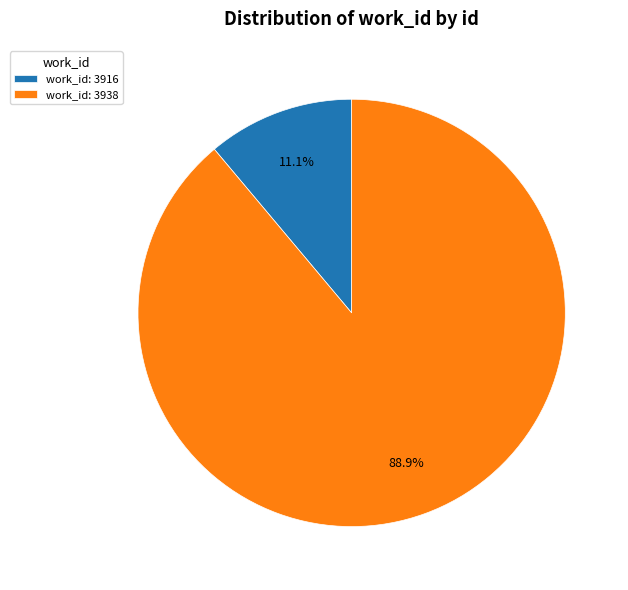

Which category has the biggest portion of the pie?

work_id: 3938